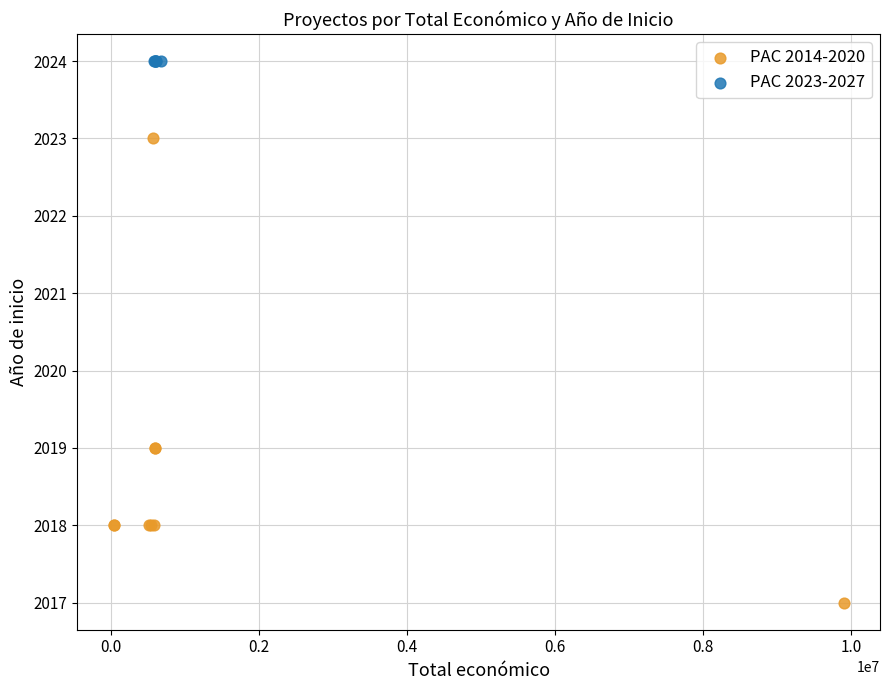

Which series contains the lowest Y value?

PAC 2014-2020